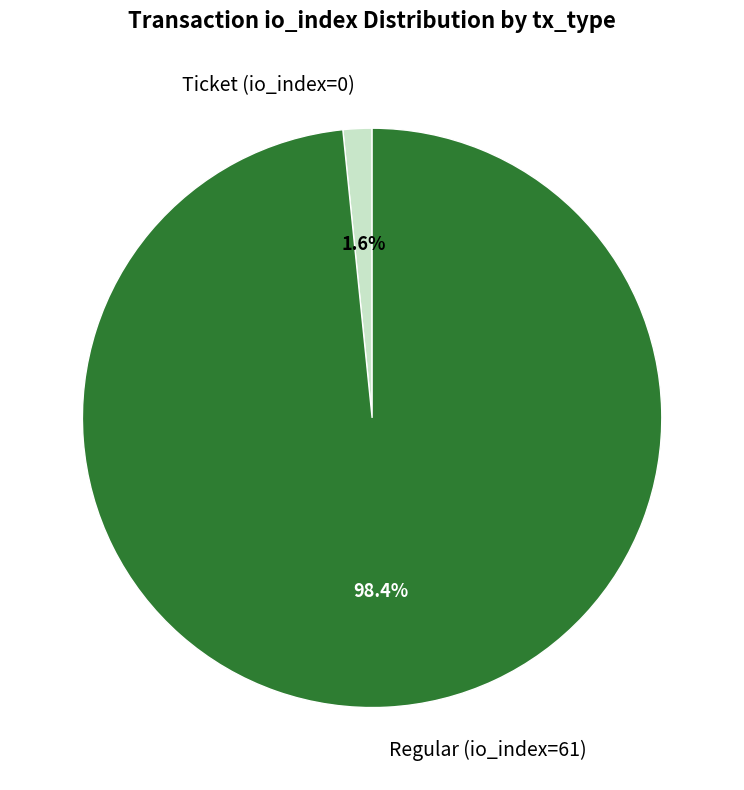

Rank the categories by value from highest to lowest.

Regular (io_index=61), Ticket (io_index=0)